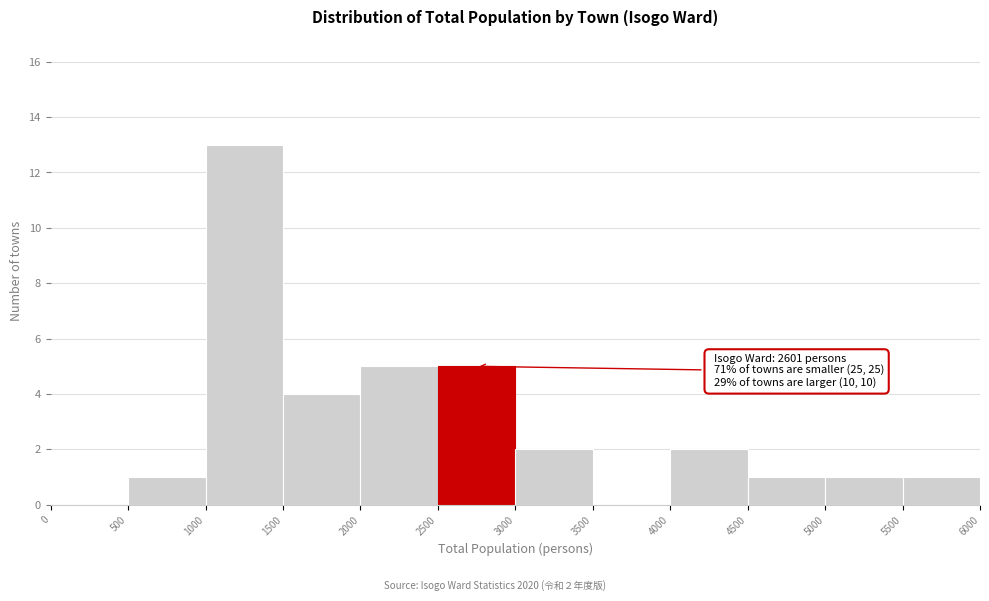

Which range on the x-axis has the tallest bar?

1000 to 1500